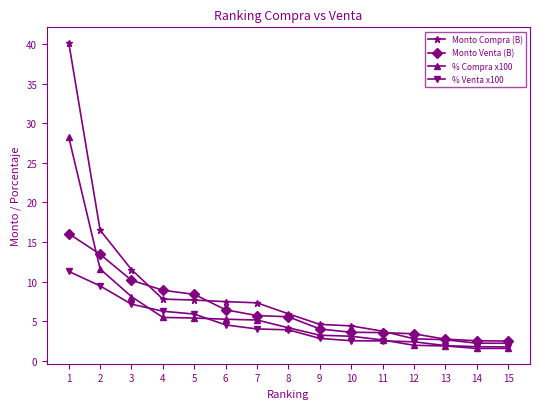

What are all the series names shown in the legend?

Monto Compra (B), Monto Venta (B), % Compra x100, % Venta x100